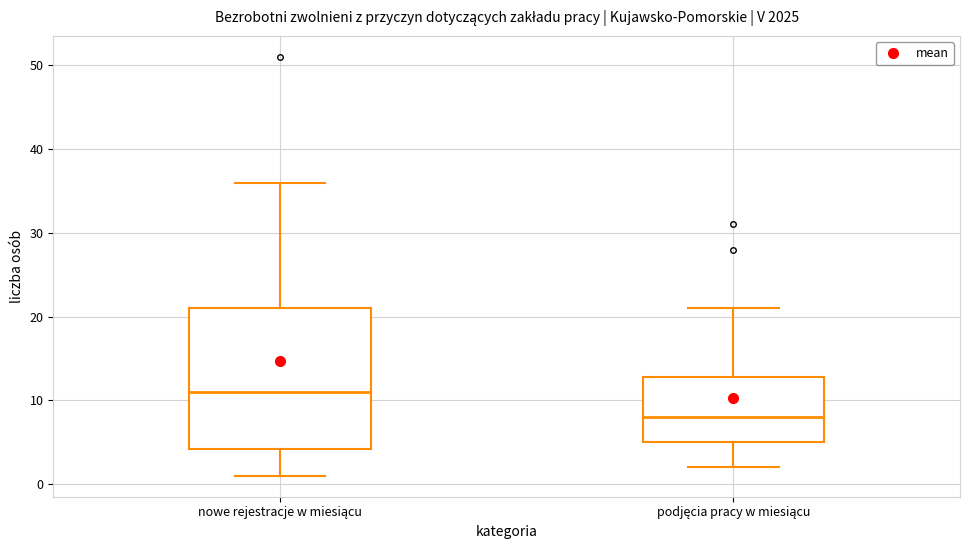

Reading left to right, read every box against the y-axis: the position of its median line, the range the box covers, and the ends of its whiskers. The values are not printed on the chart, so give them approximately, as read against the axis.

nowe rejestracje w miesiącu: median 11, box 4 to 21, whiskers 1 to 36
podjęcia pracy w miesiącu: median 8, box 5 to 13, whiskers 2 to 21